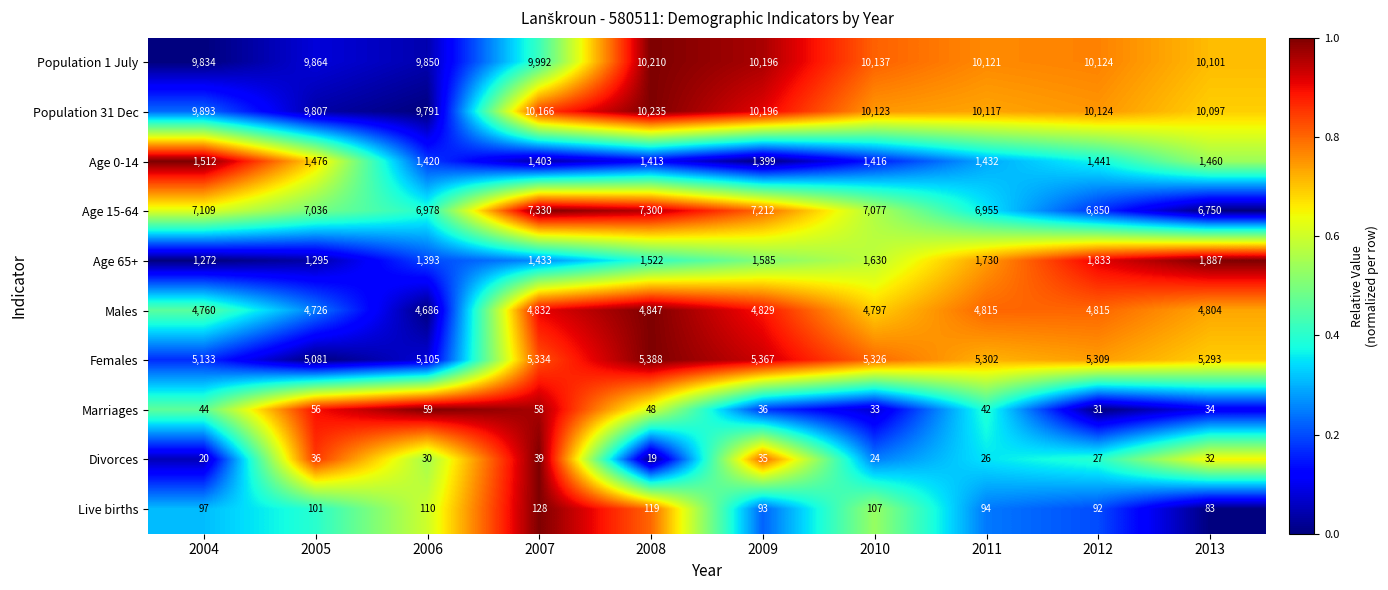

At 2007, list the series in order from smallest to largest.

Divorces, Marriages, Live births, Age 0-14, Age 65+, Males, Females, Age 15-64, Population 1 July, Population 31 Dec